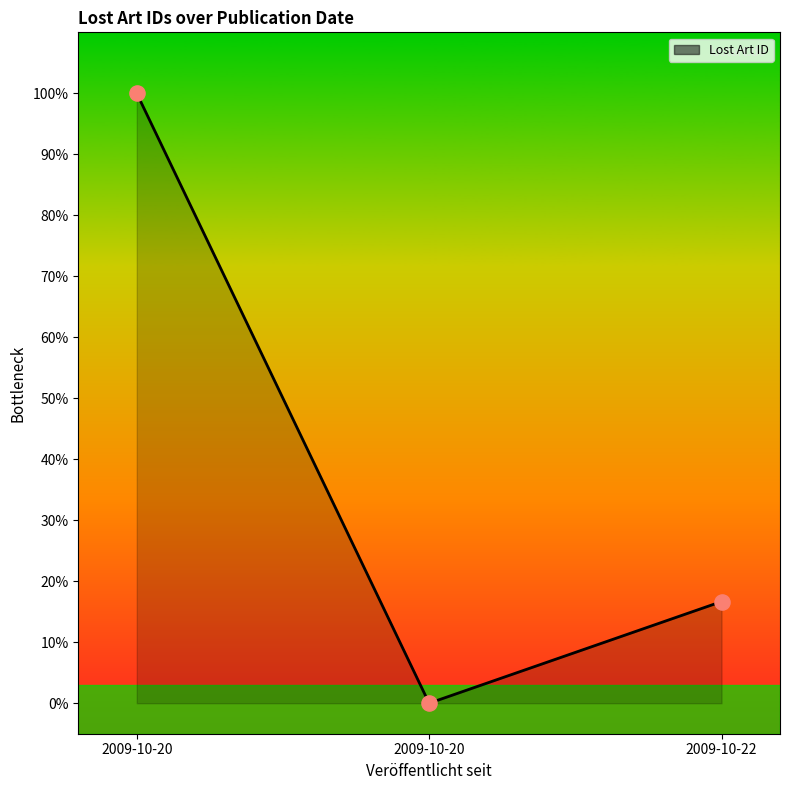

Between 2009-10-20 and 2009-10-22, which is larger?

2009-10-22